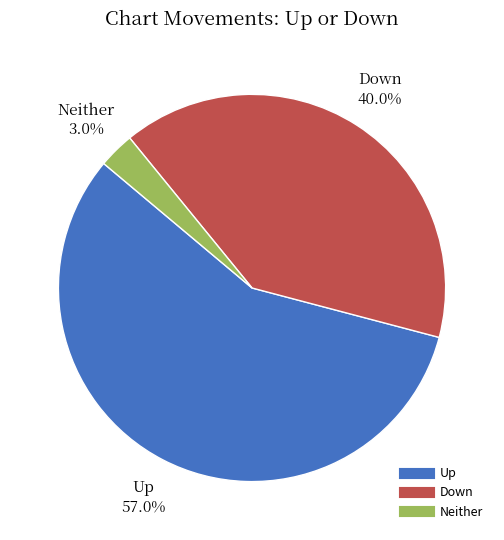

How many segments does this pie chart have?

3